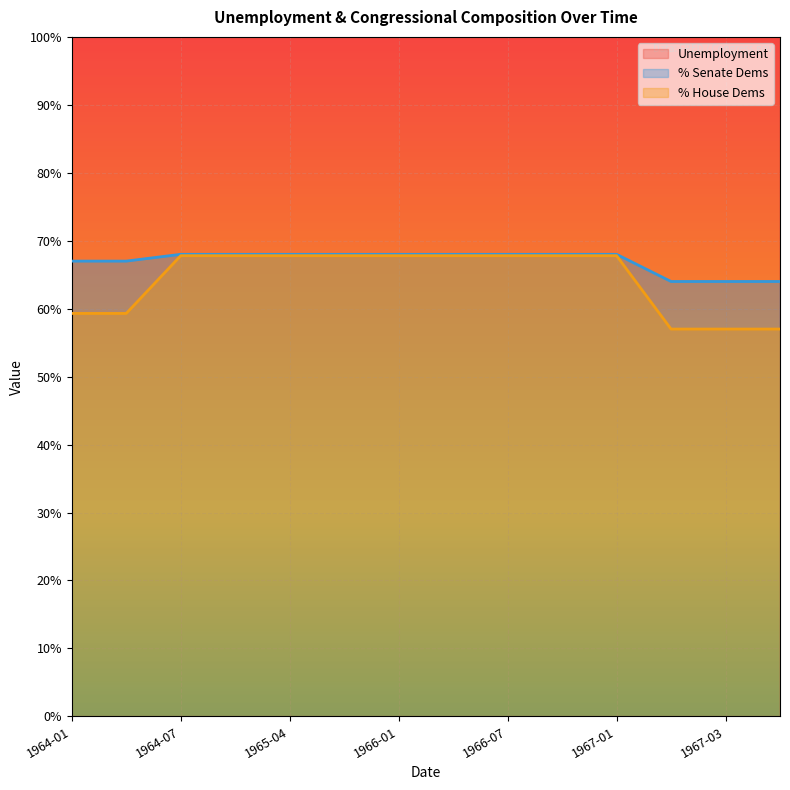

Where is % Senate Dems nearest to the value 0?

1967-02